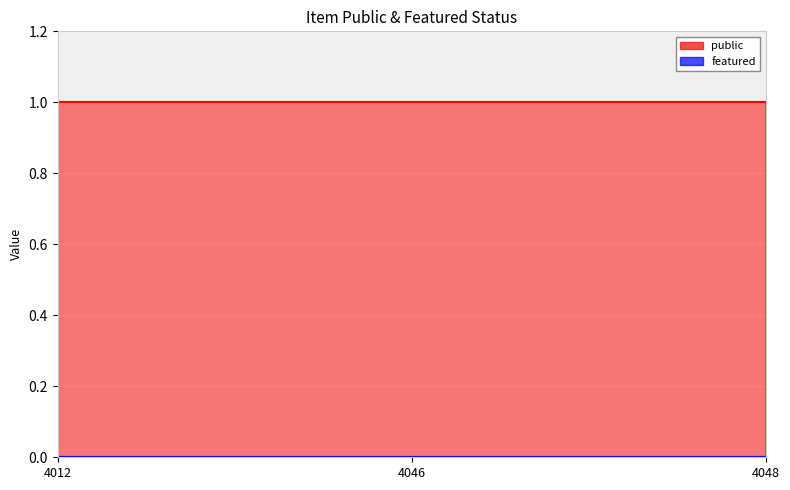

At which label is featured closest to 0?

4012